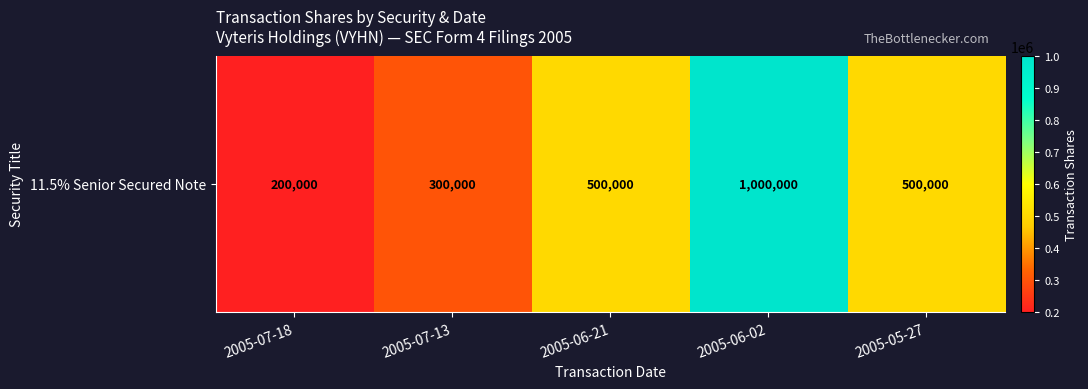

Reading left to right, transcribe all the data shown in this chart.

2005-07-18=200000	2005-07-13=300000	2005-06-21=500000	2005-06-02=1000000	2005-05-27=500000